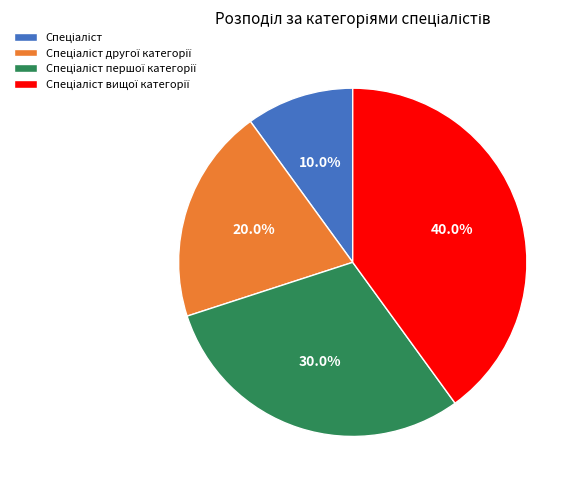

Does any single category account for the majority?

No